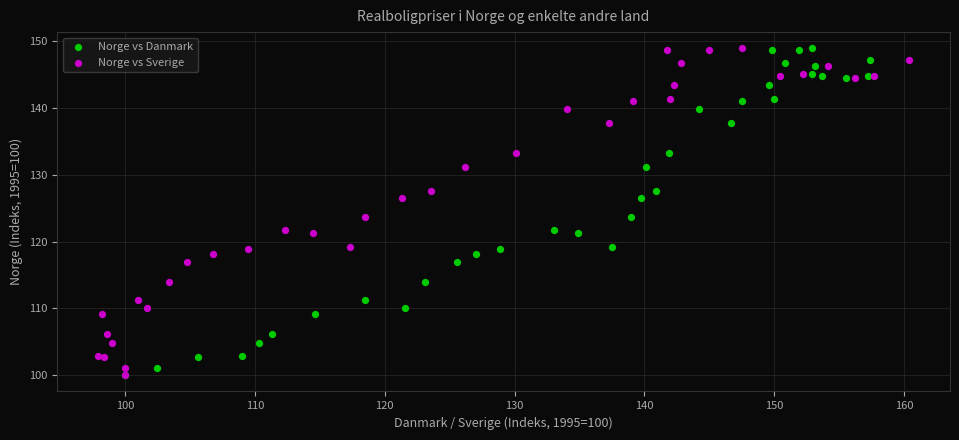

What are all the series names shown in the legend?

Norge vs Danmark, Norge vs Sverige